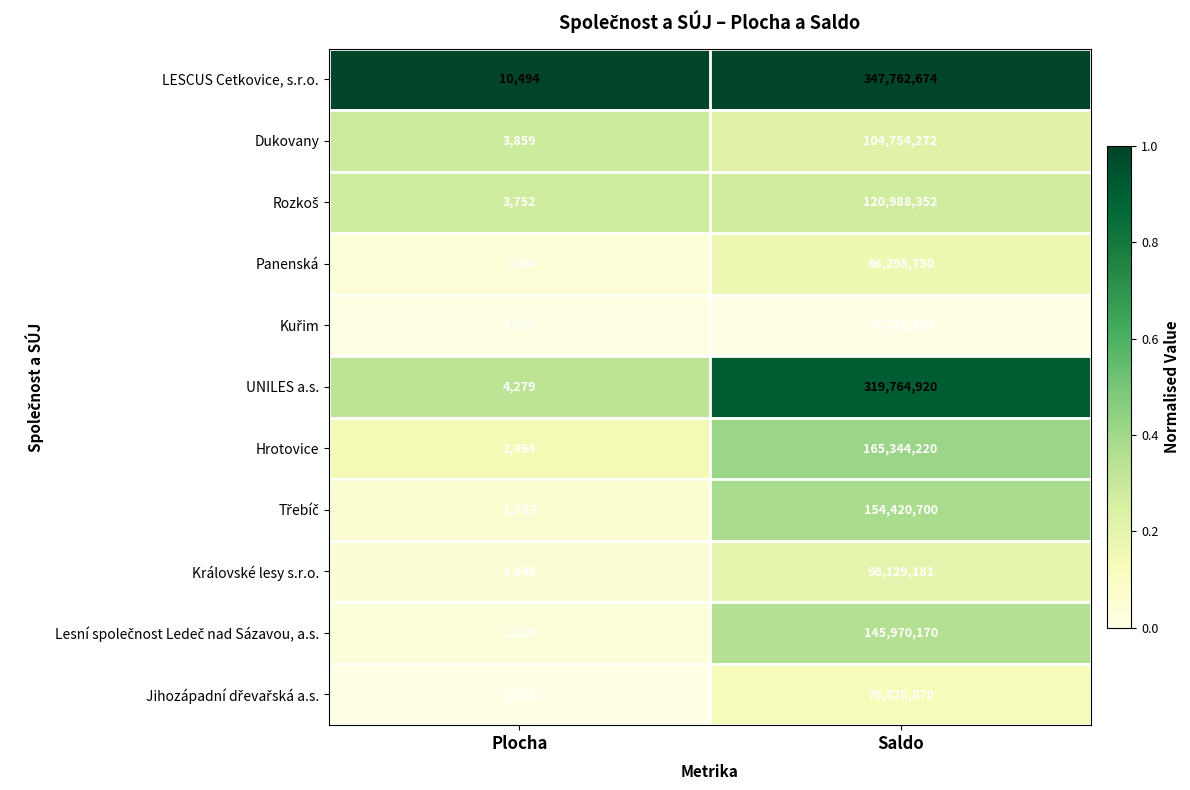

At which category is the sum across all series the highest?

Saldo